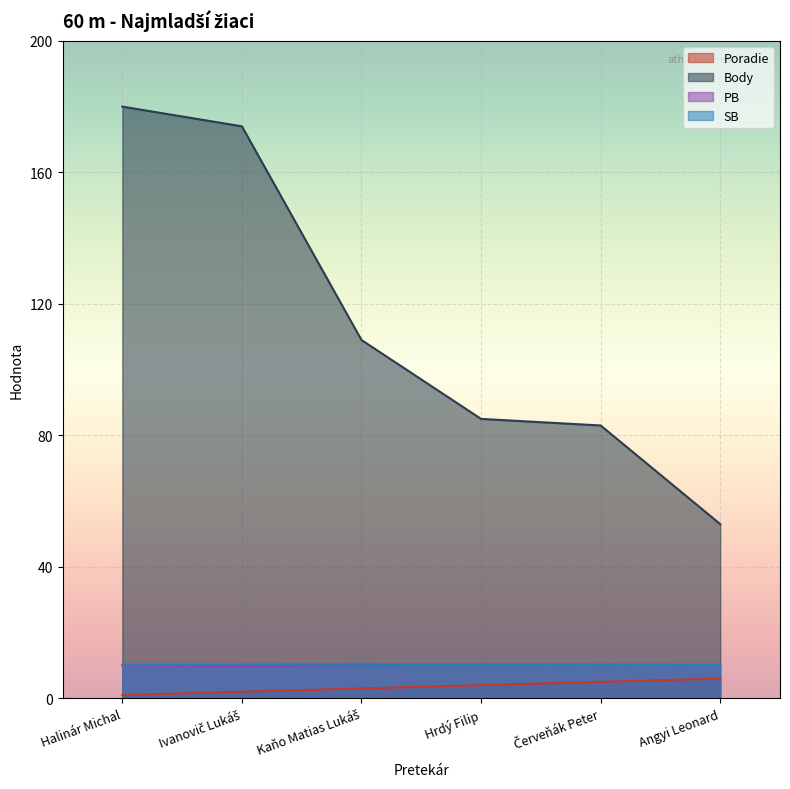

Is it true that SB equals 15.4 at Angyi Leonard?

False